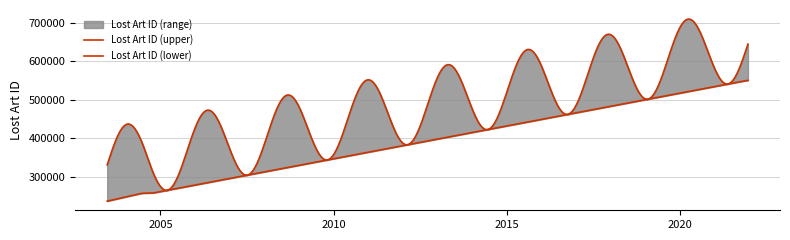

What is the sum of the values at 2004-06-21 and 2004-06-21?

608582